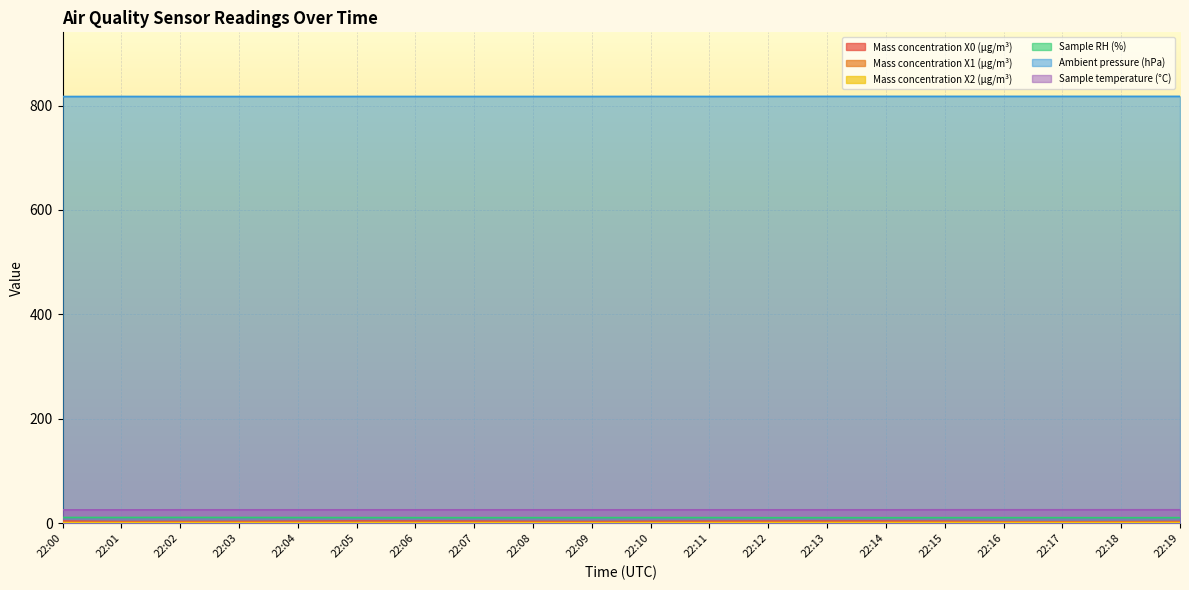

At 22:02, list the series in order from smallest to largest.

Mass concentration X1 (μg/m³), Mass concentration X2 (μg/m³), Mass concentration X0 (μg/m³), Sample RH (%), Sample temperature (°C), Ambient pressure (hPa)